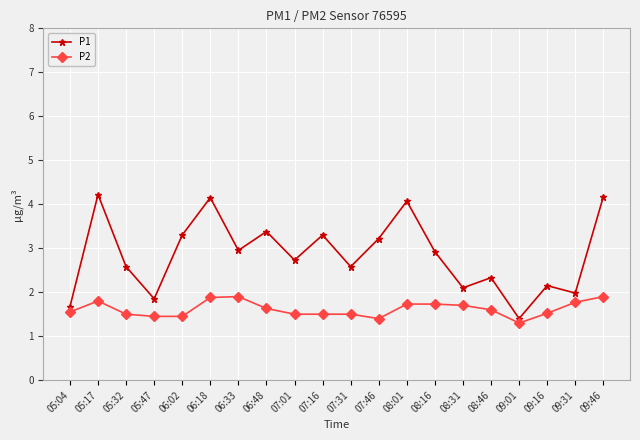

Which category has the lowest value across all series?

09:01